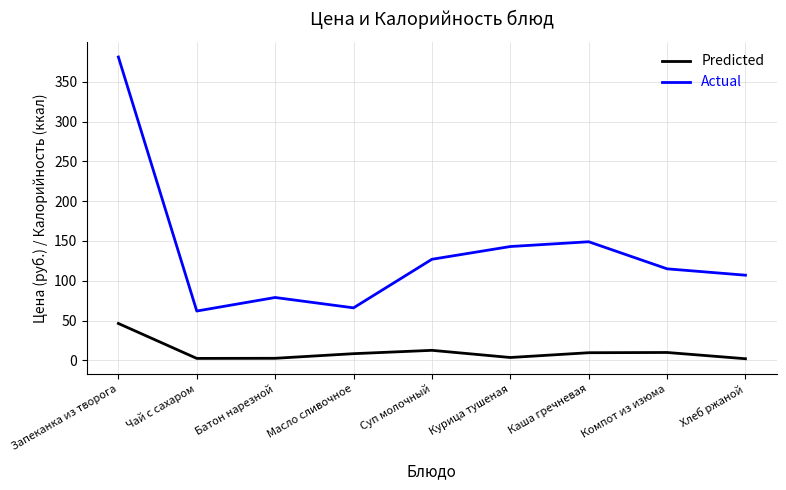

What is the average value of the Predicted series?

10.9